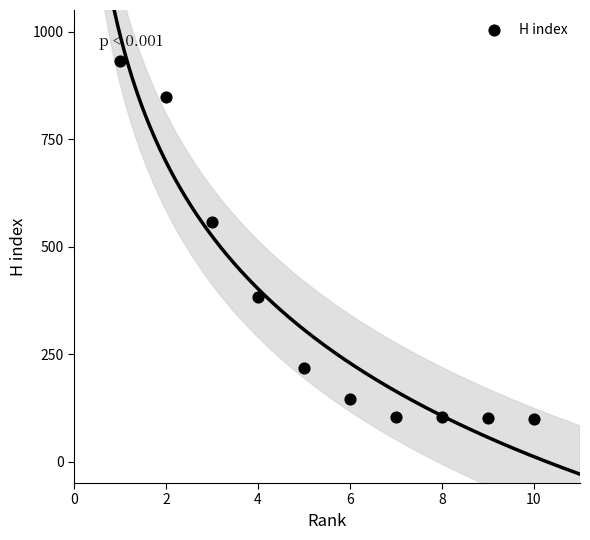

What is the average X value?

6